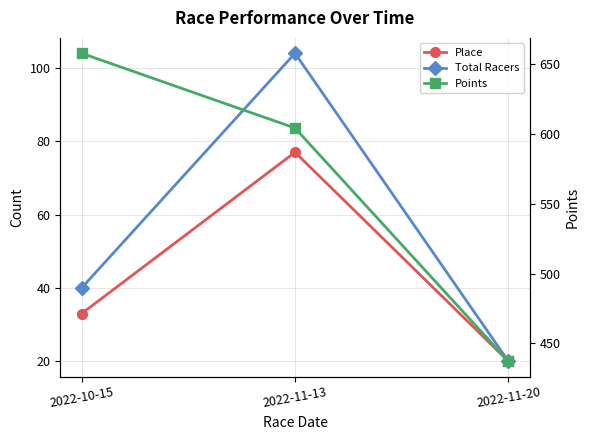

What are all the series names shown in the legend?

Place, Total Racers, Points